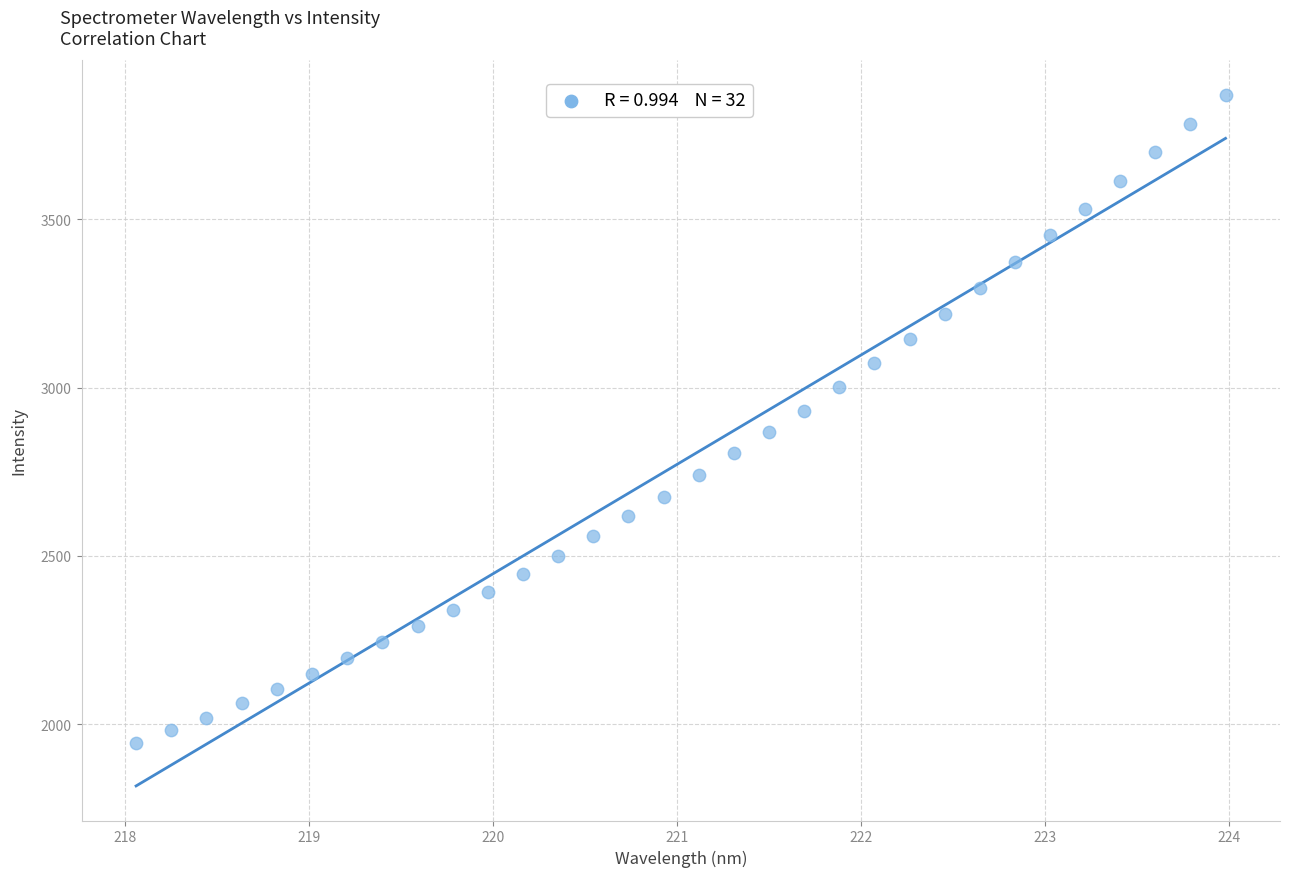

What is the range of Y values (max minus min)?

1928.3